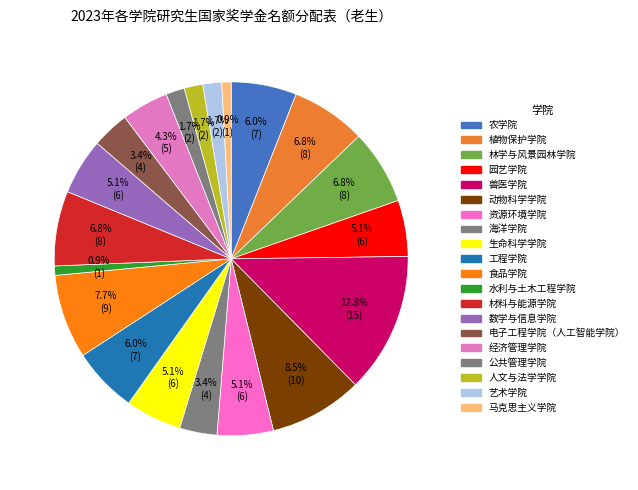

How many segments does this pie chart have?

20